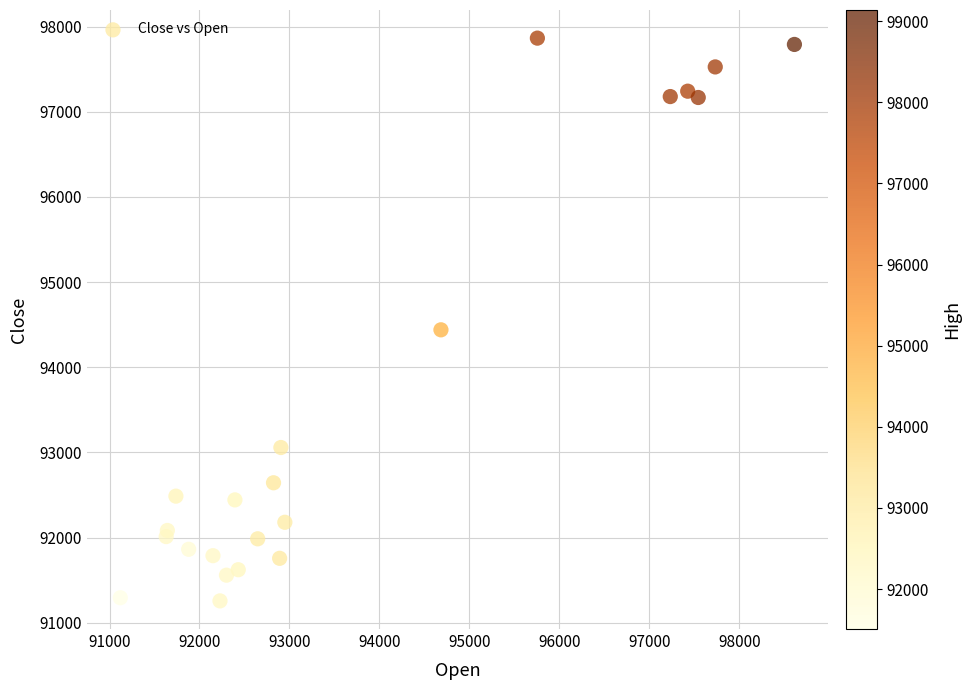

What Y value in the scatter plot is closest to 94560?

94439